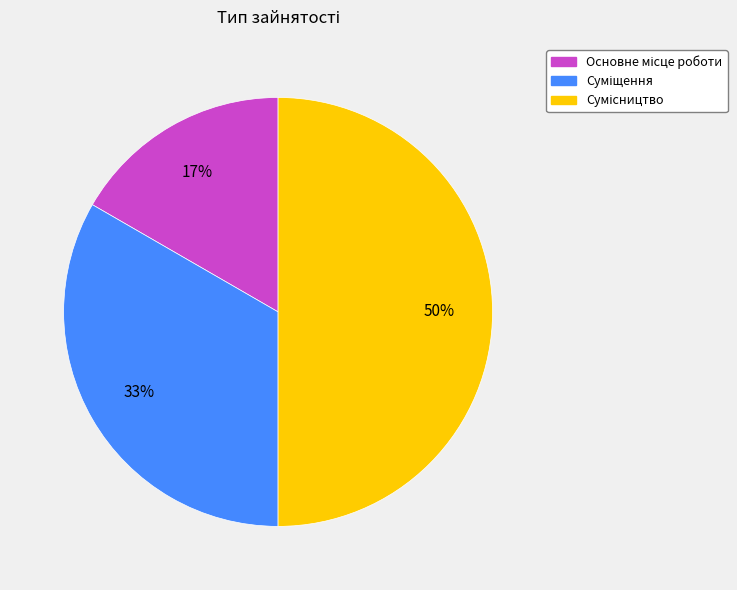

How many slices are in this pie chart?

3